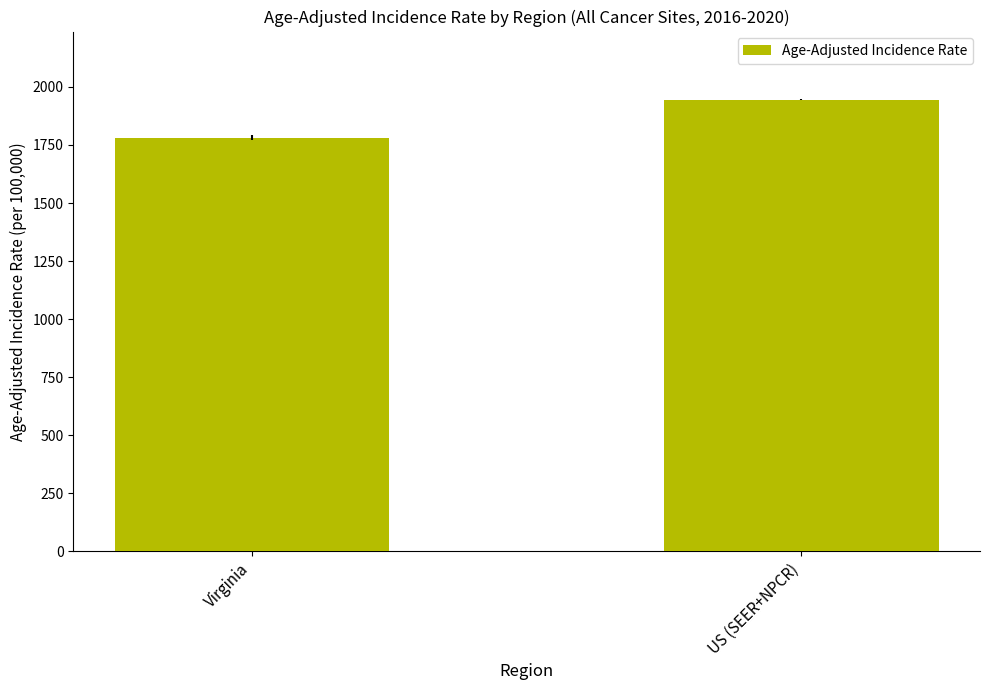

What is the ratio of the value at US (SEER+NPCR) to the value at Virginia?

1.1